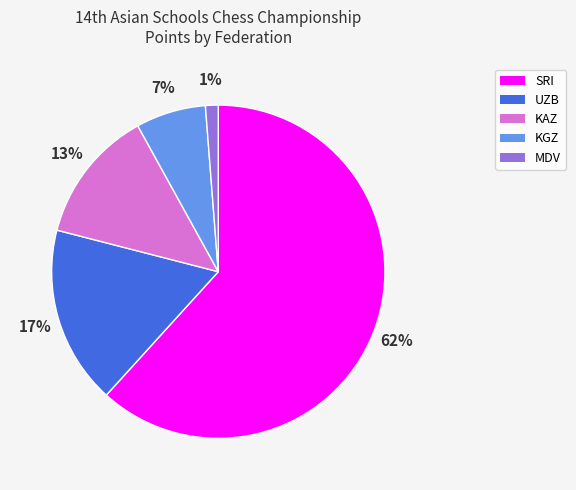

What percentage is the SRI slice, to the nearest percent?

62%